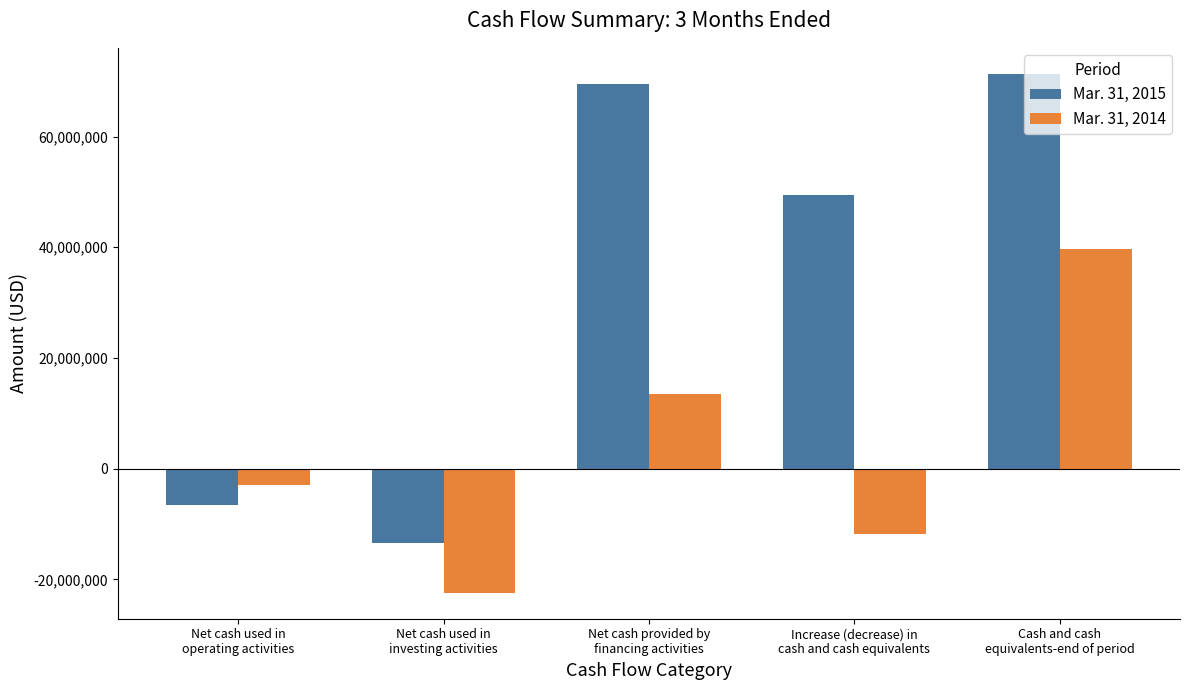

Read the Mar. 31, 2014 value at Cash and cash
equivalents-end of period.

39754000